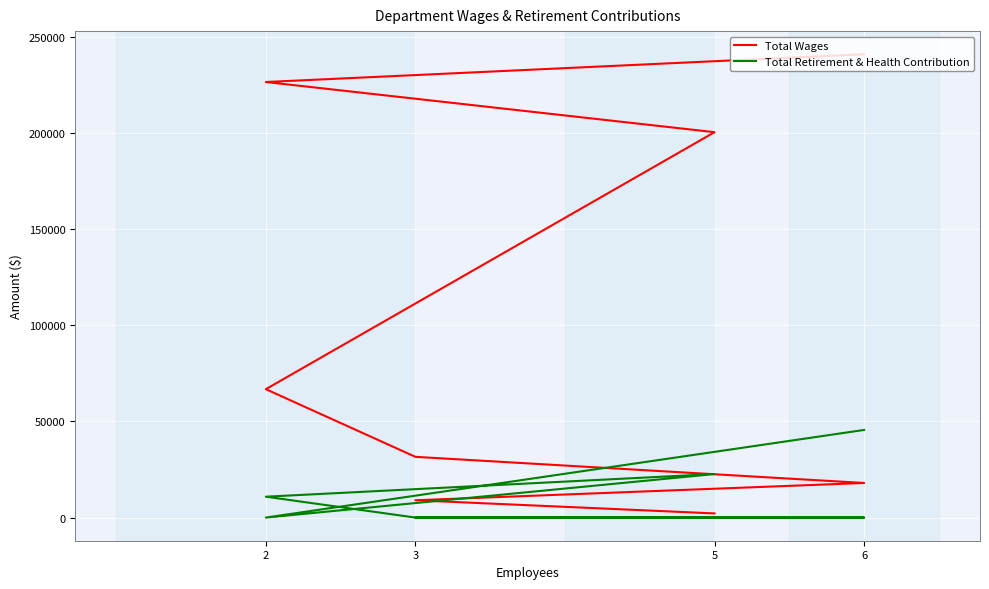

True or false: Total Retirement & Health Contribution and Total Wages cross at least once.

False